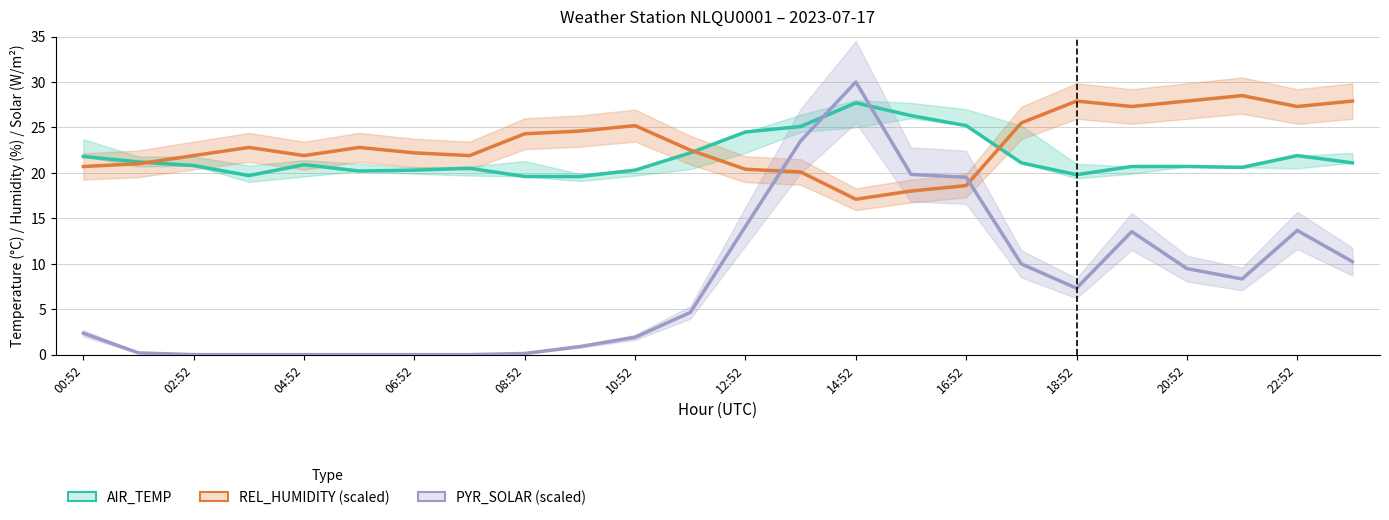

True or false: REL_HUMIDITY (scaled) has a value of 20.7 at 00:52.

True